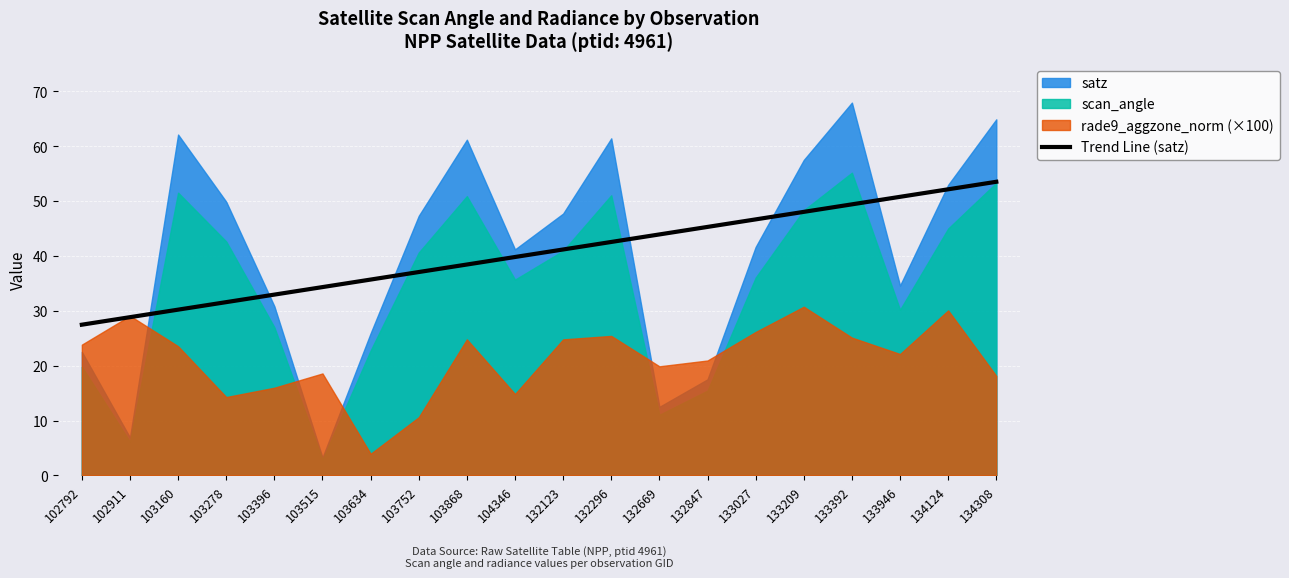

The value of Trend Line (satz) at 132669 is 43.9. True or false?

True